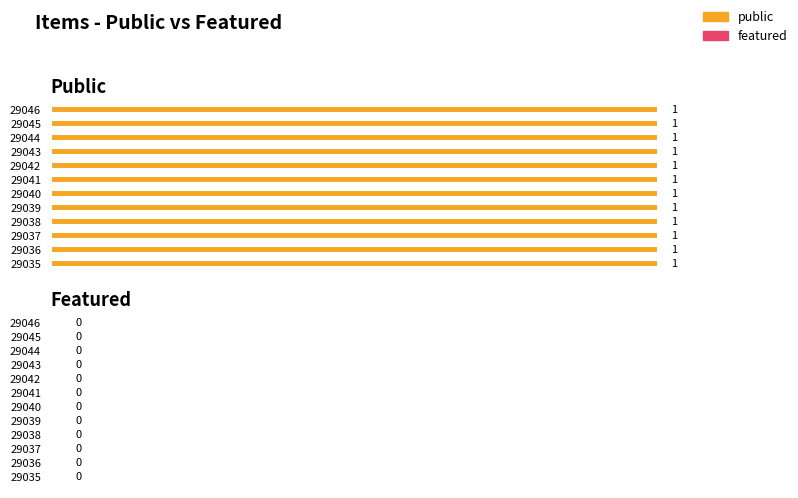

Between 29037 and 29038, which is larger?

29037